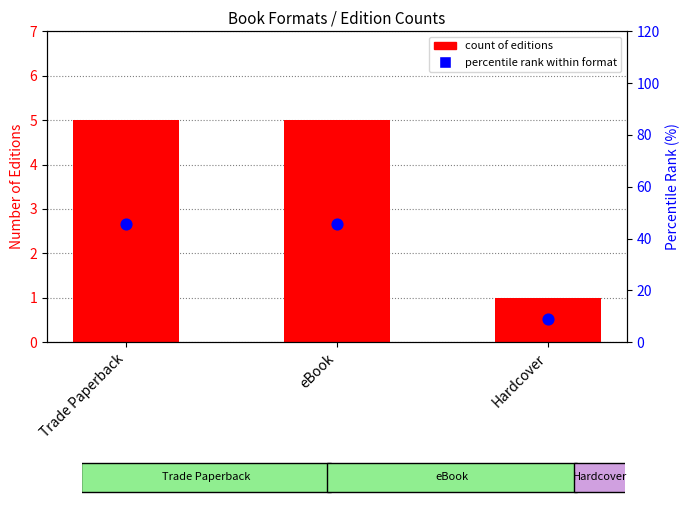

At how many categories does at least one series exceed 9?

3